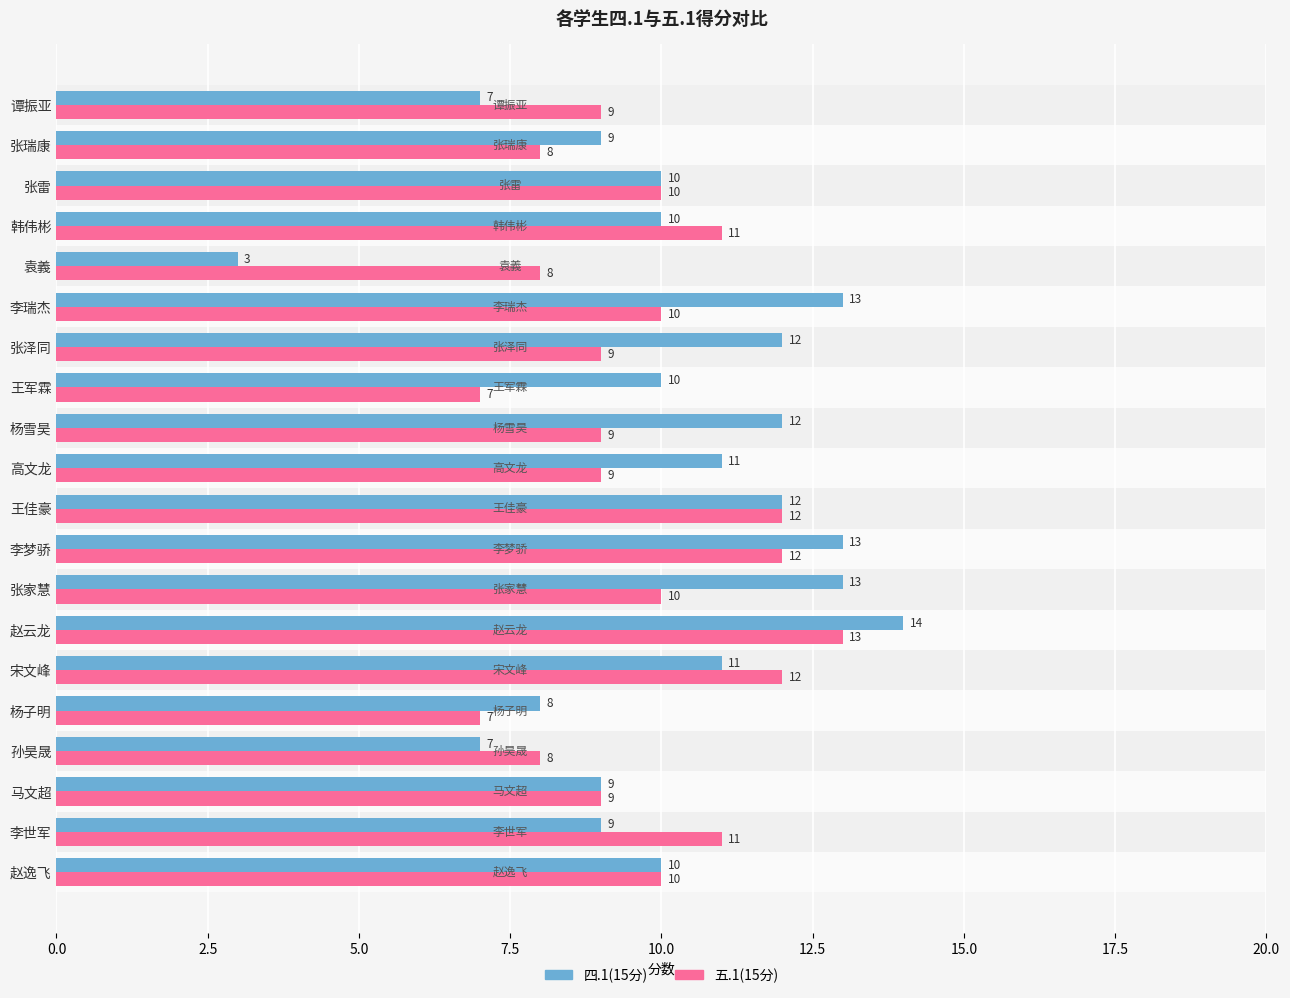

At which label does 五.1(15分) reach its peak?

赵云龙